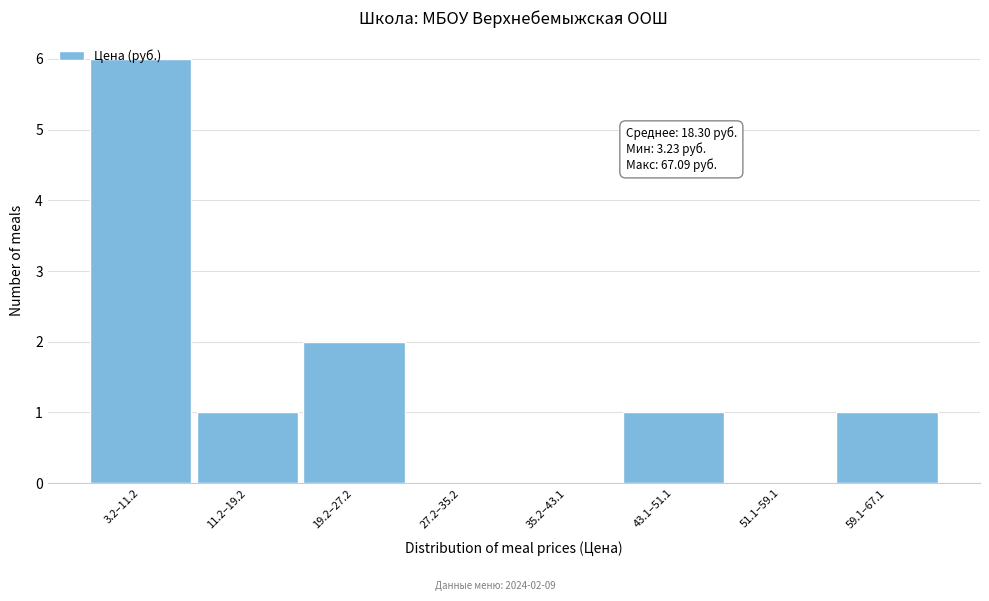

What is the greatest value displayed?

6